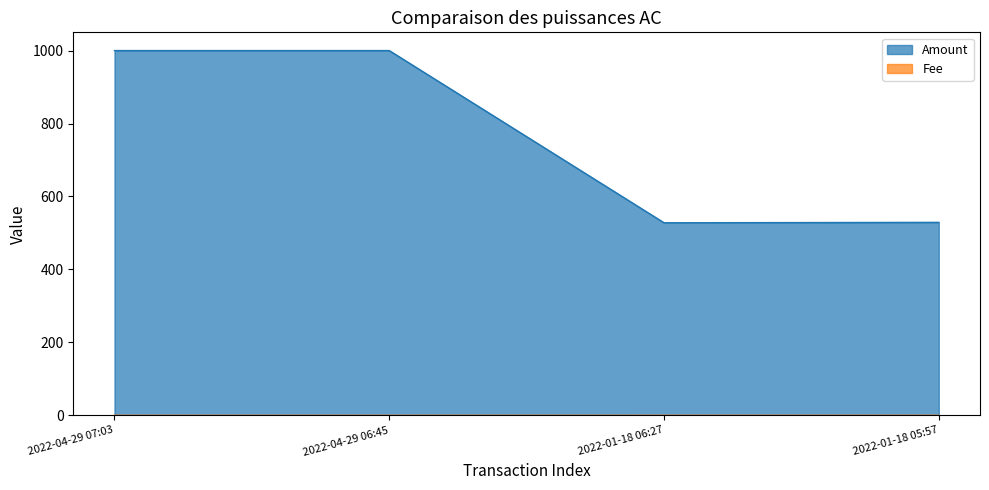

How many distinct data groups are displayed?

2